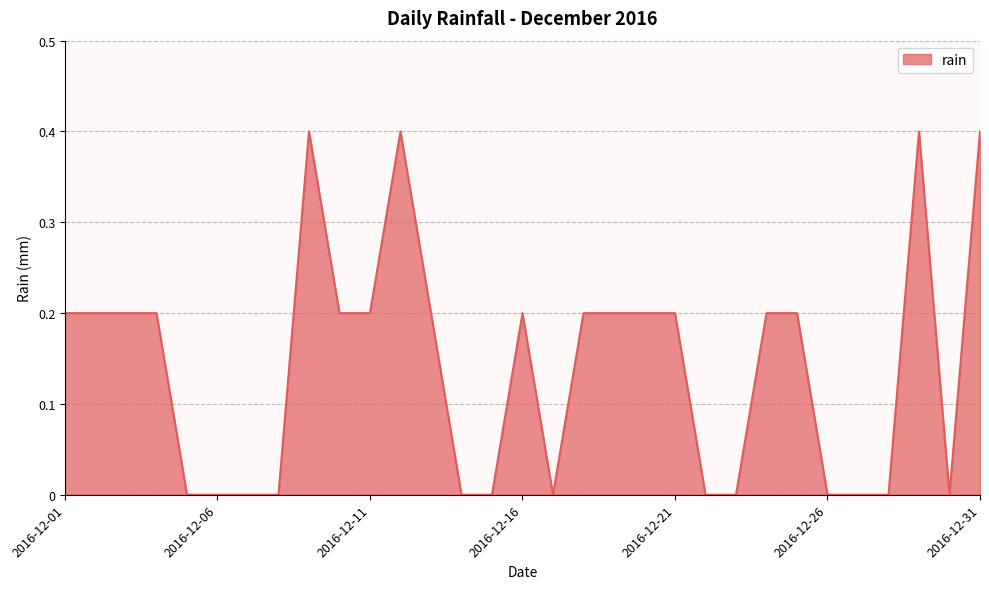

How many lines are shown in the chart?

1